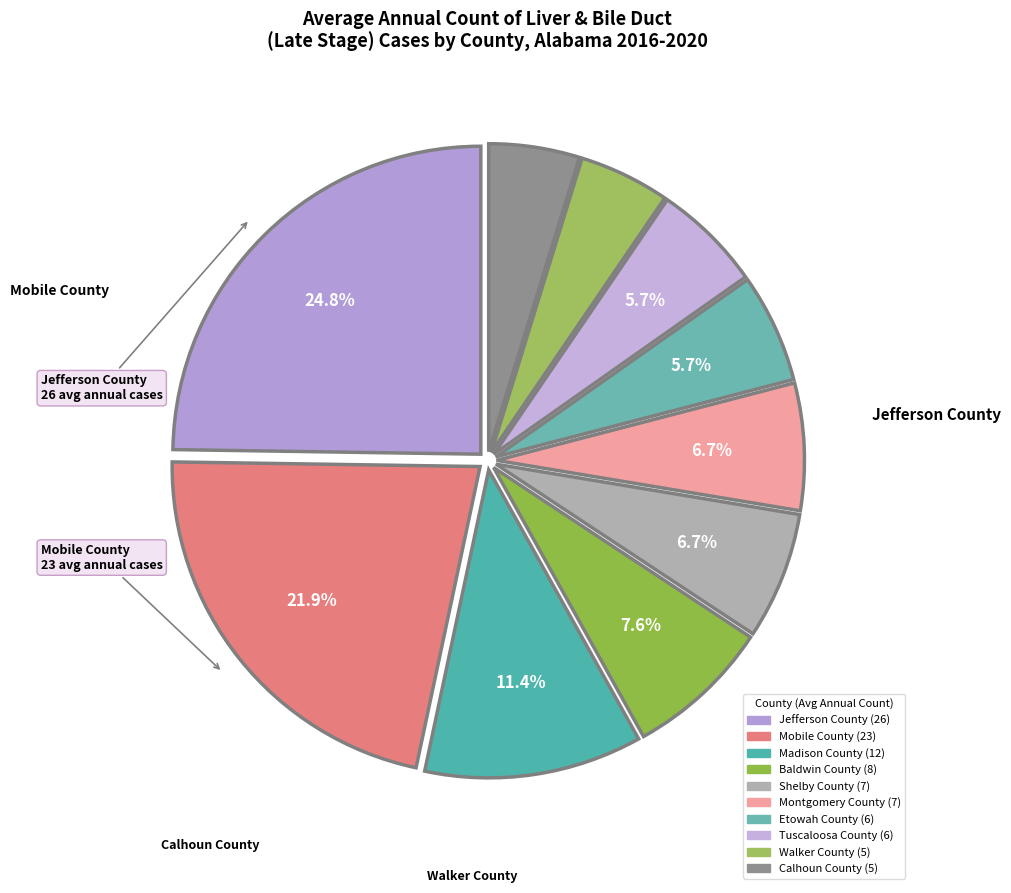

Rank the categories by value from highest to lowest.

Jefferson County, Mobile County, Madison County, Baldwin County, Shelby County, Montgomery County, Etowah County, Tuscaloosa County, Walker County, Calhoun County